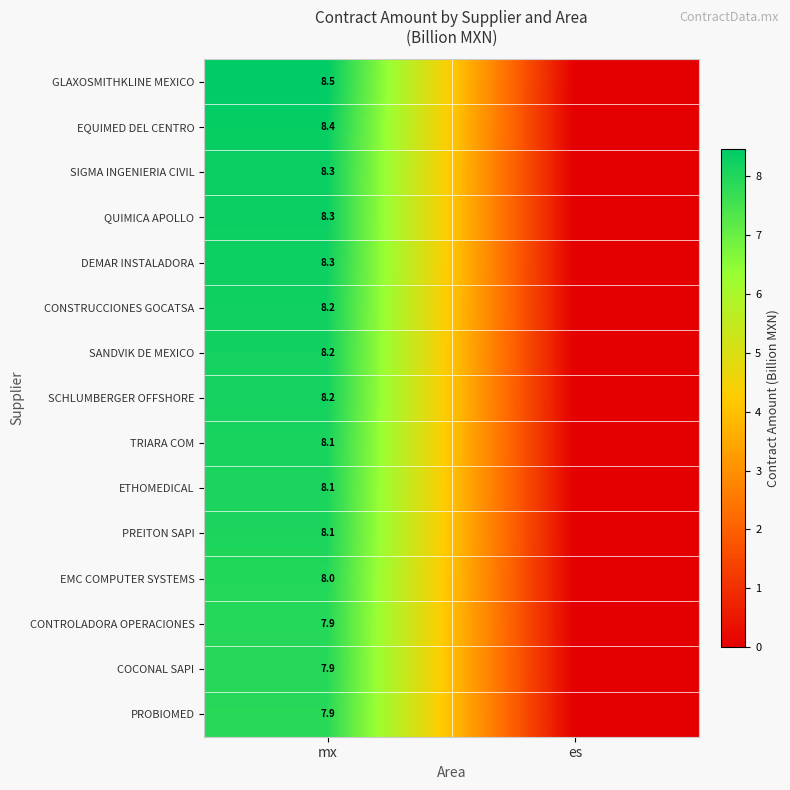

At which category is the sum across all series the highest?

mx